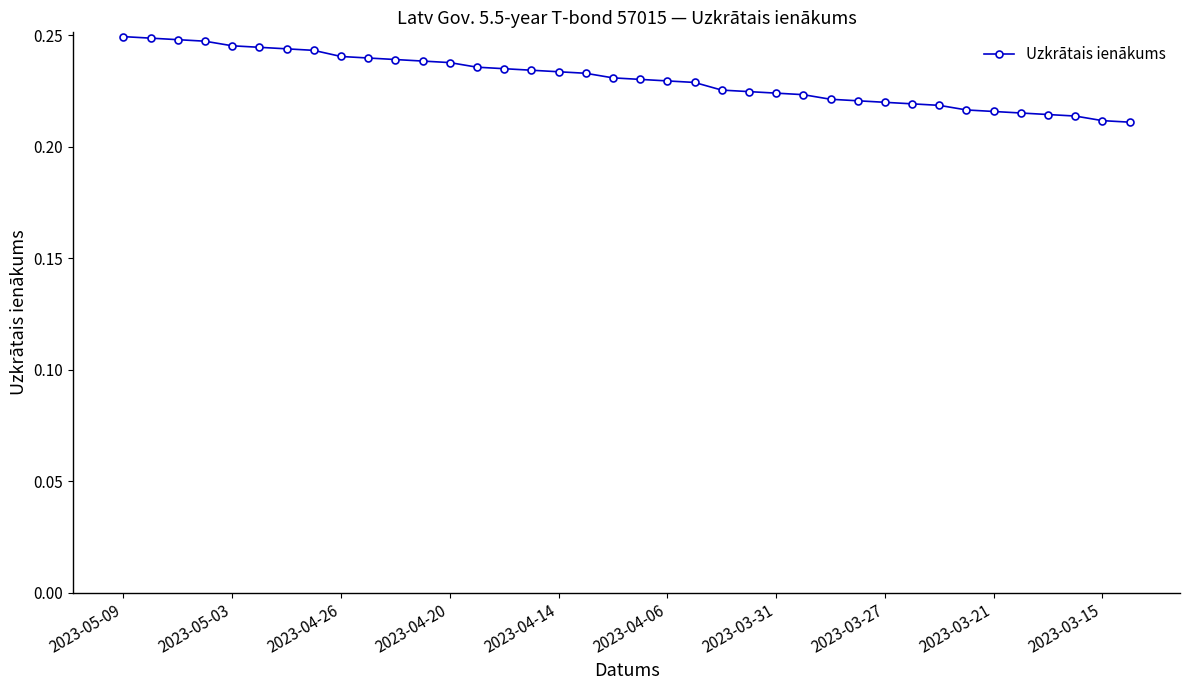

Count the values in the range 0 to 1.

38